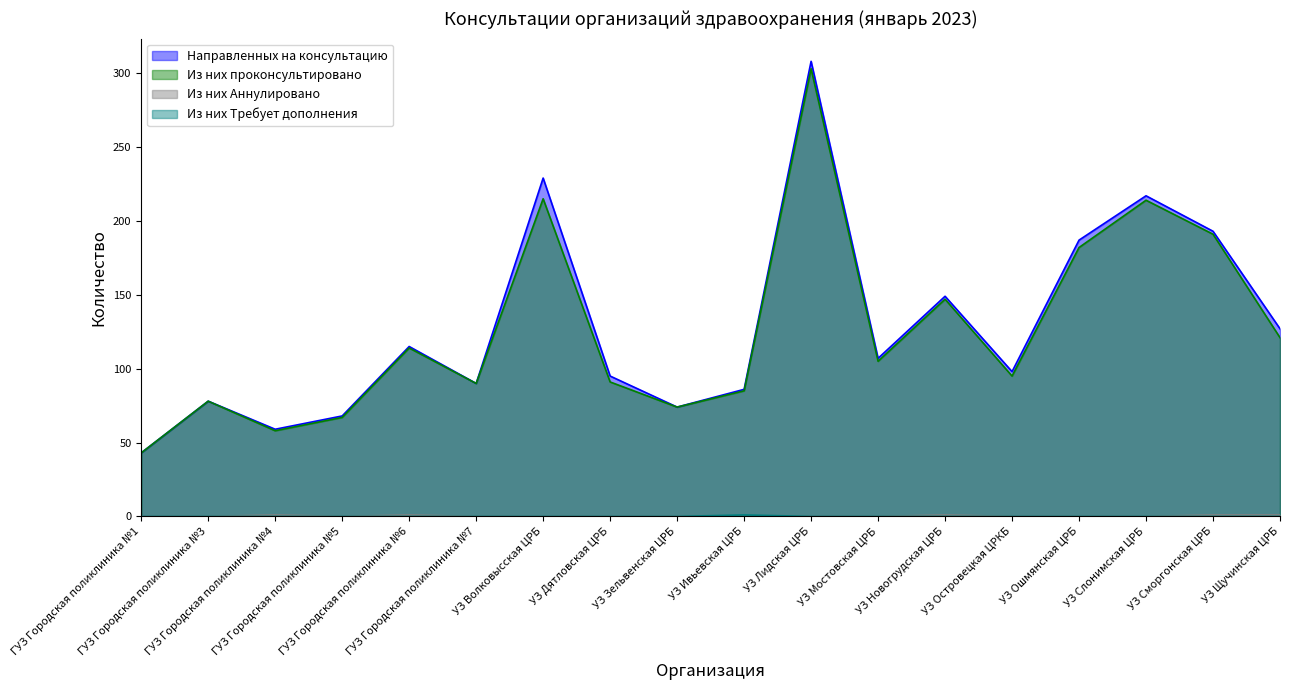

True or false: Из них Аннулировано and Из них Требует дополнения cross at least once.

False